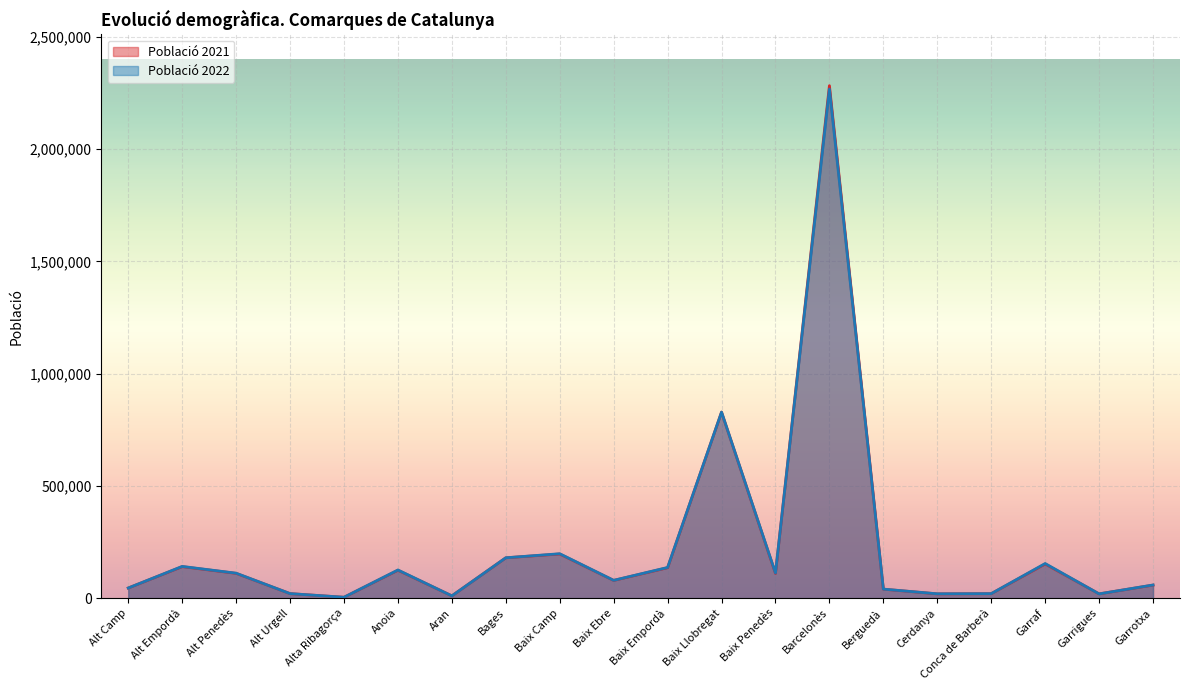

How many interior local valleys does the Població 2022 series have?

6